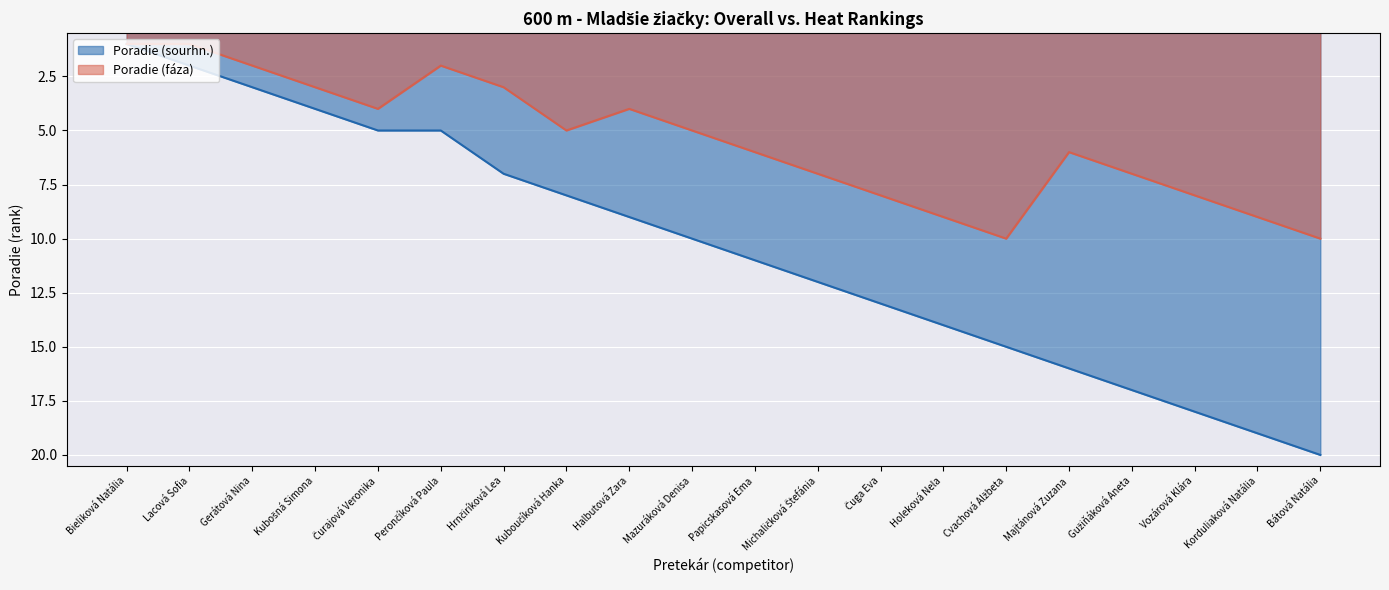

How many series are shown in this chart?

2